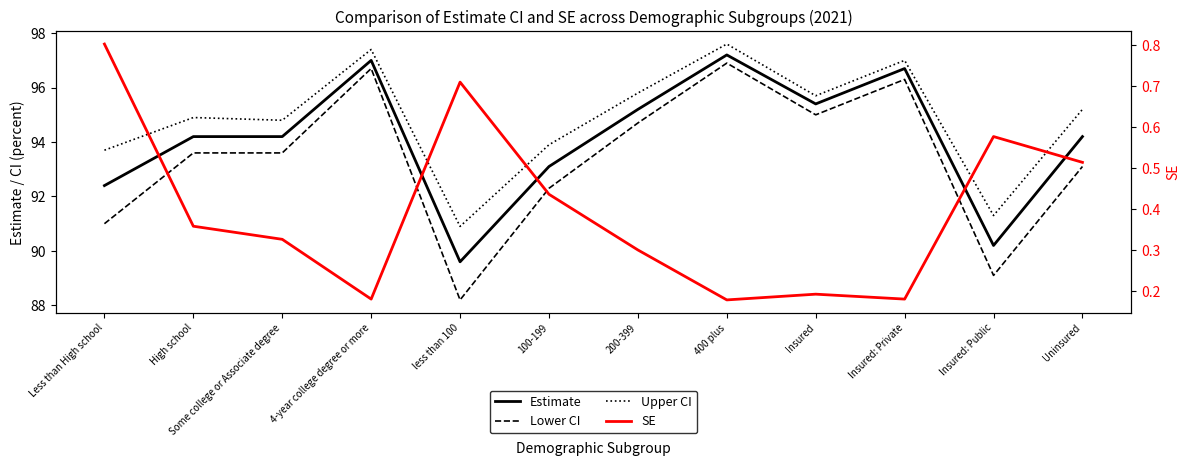

Which series has the largest total across all categories?

Upper CI